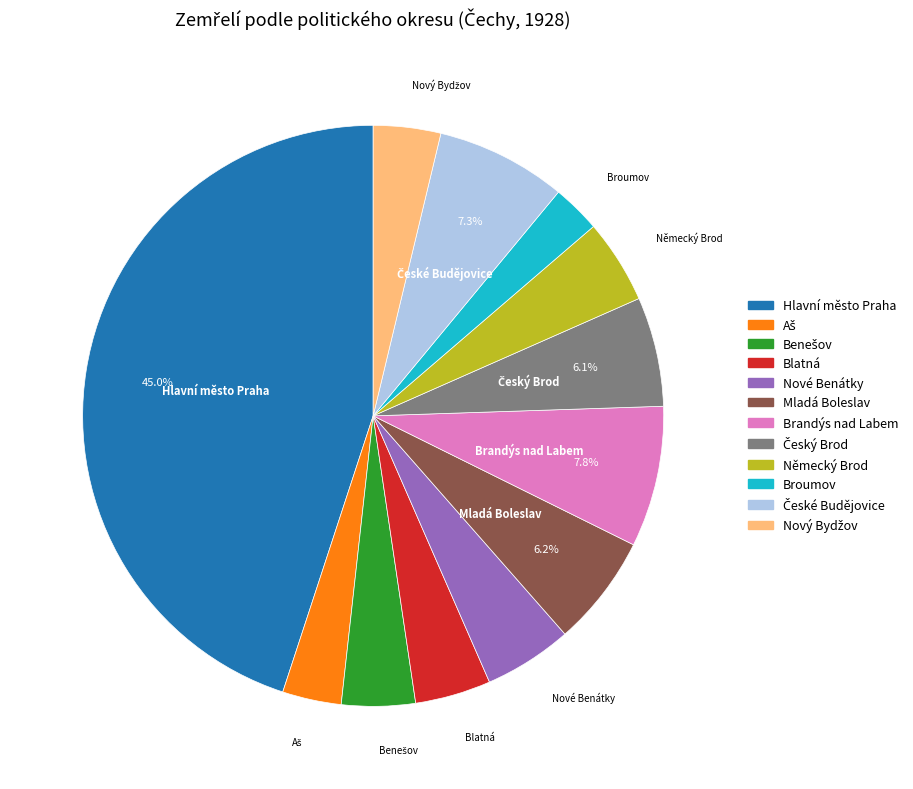

Approximately how many times larger is the value at Blatná compared to Broumov?

1.6